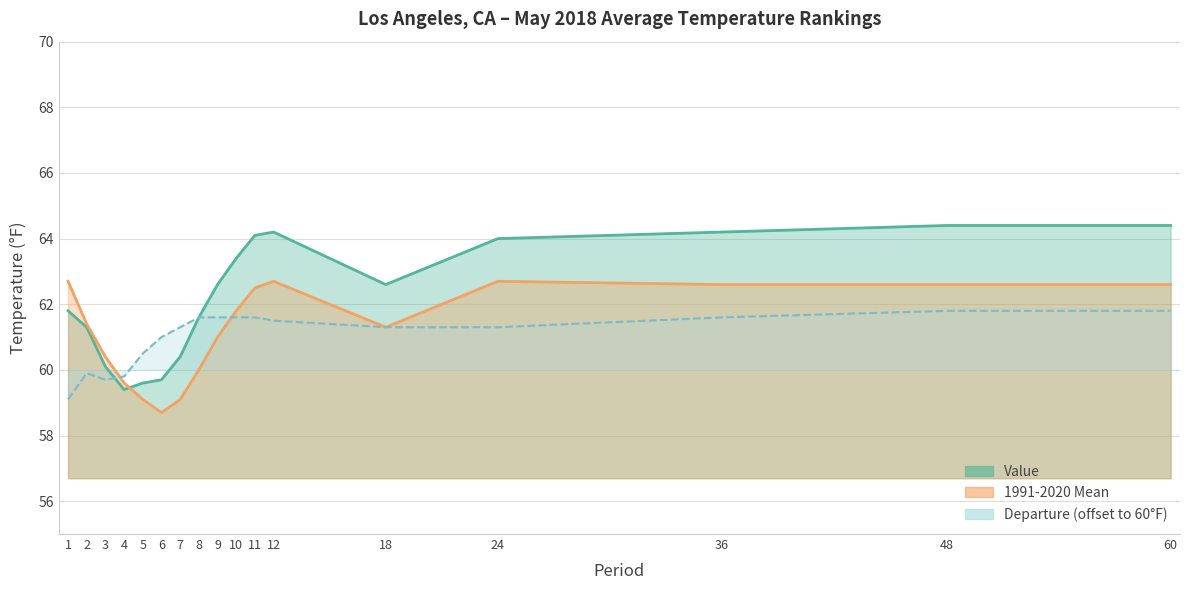

At which category is the sum across all series the highest?

48